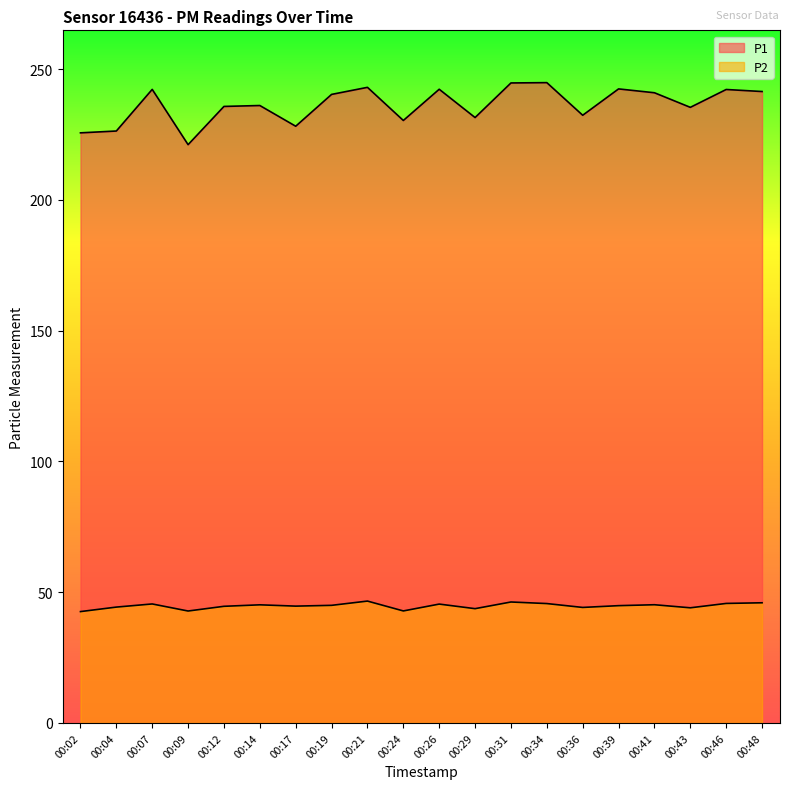

What is the value of the P1 point at the 9th from the left?

243.1